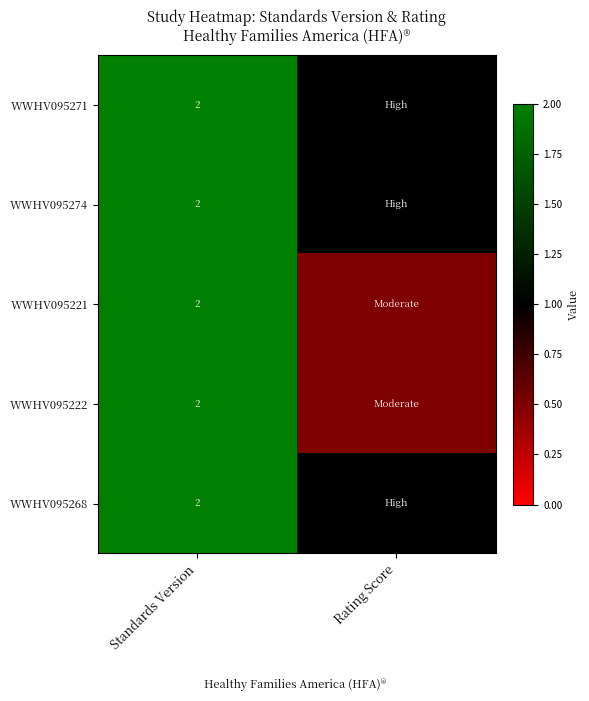

What is the total value across all series at Standards Version?

10.0